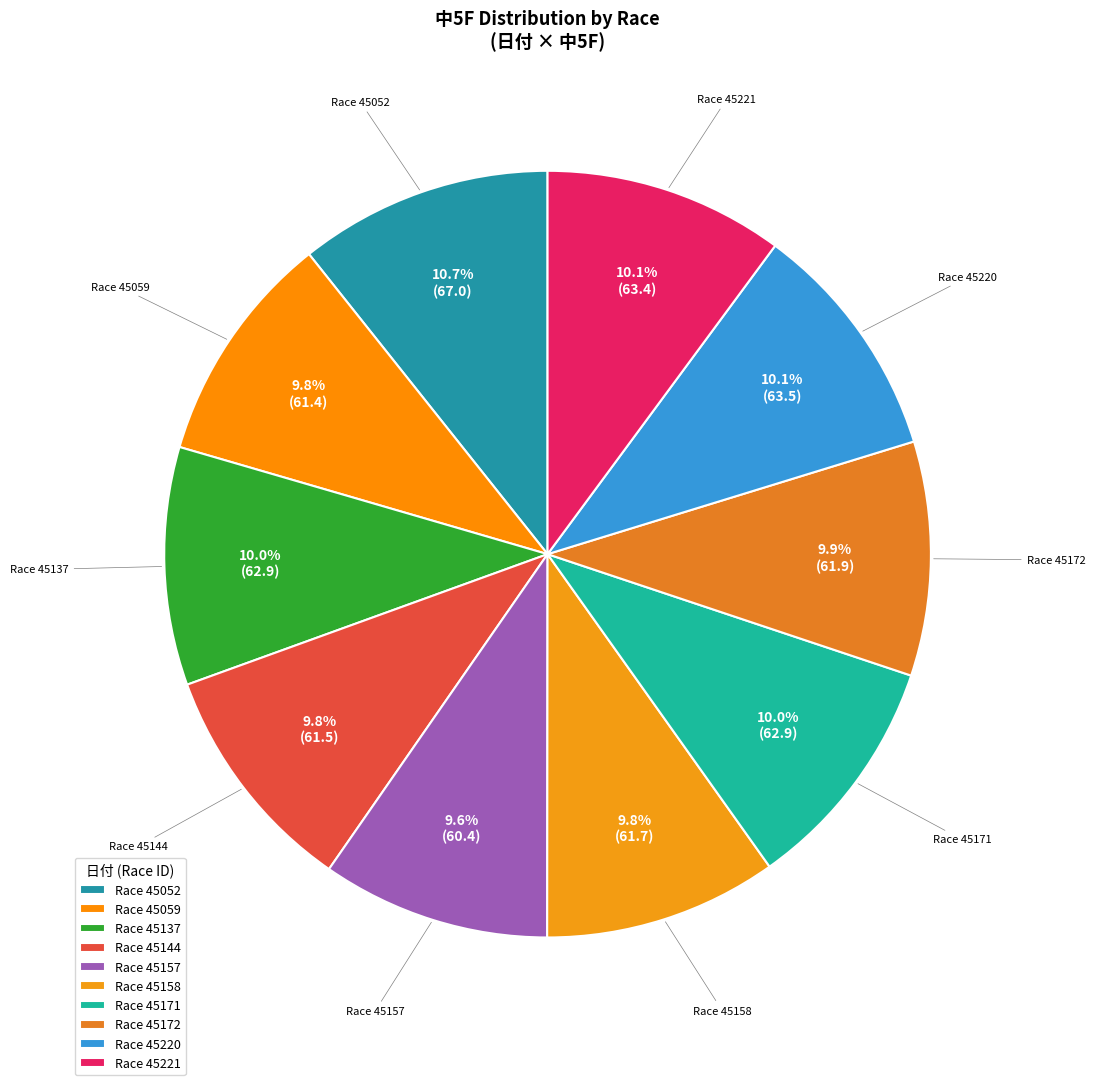

Does any single category account for the majority?

No